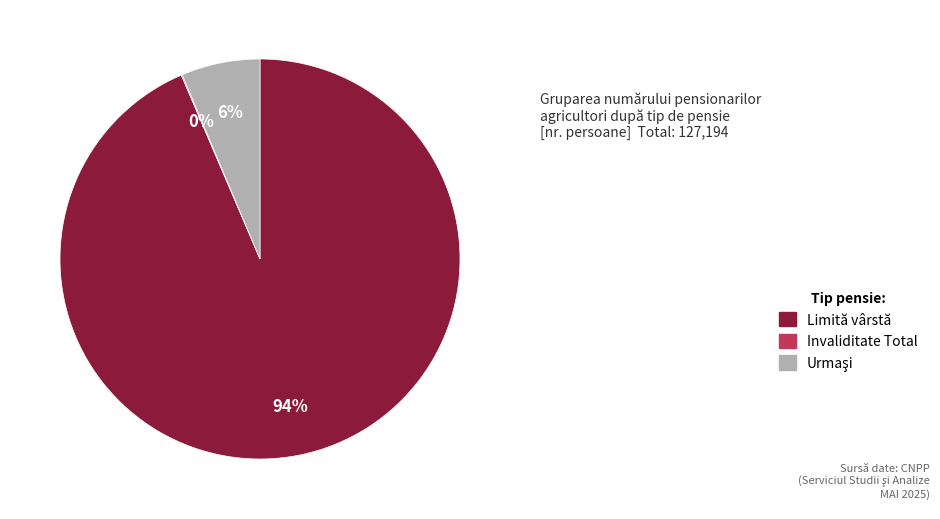

Which slice is the largest?

Limită vârstă